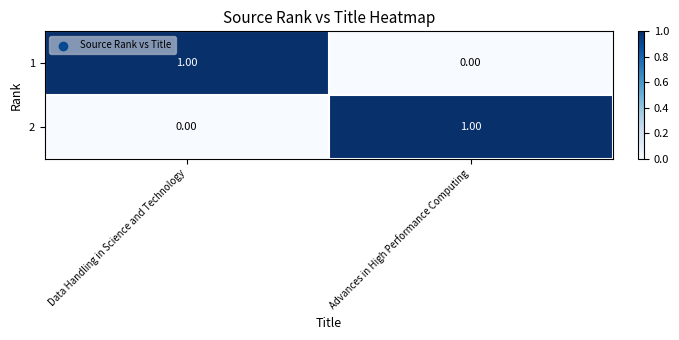

List the labels in order of 1 value, largest first.

Data Handling in Science and Technology, Advances in High Performance Computing